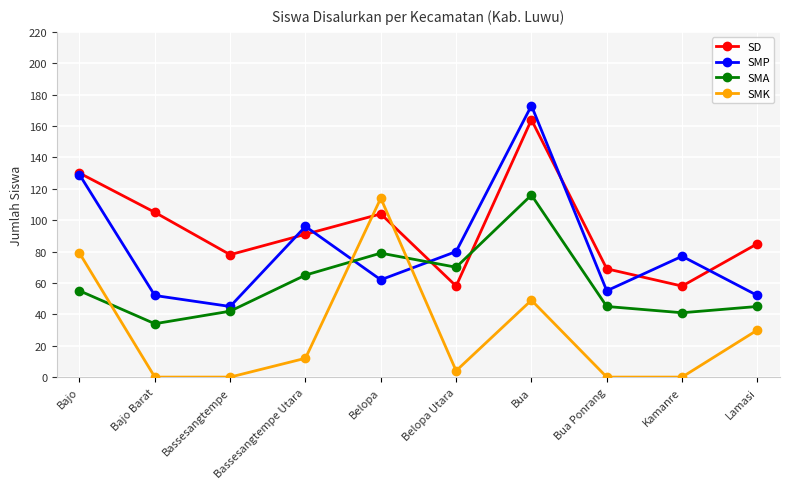

What is the spread (max minus min) of values at Lamasi?

55